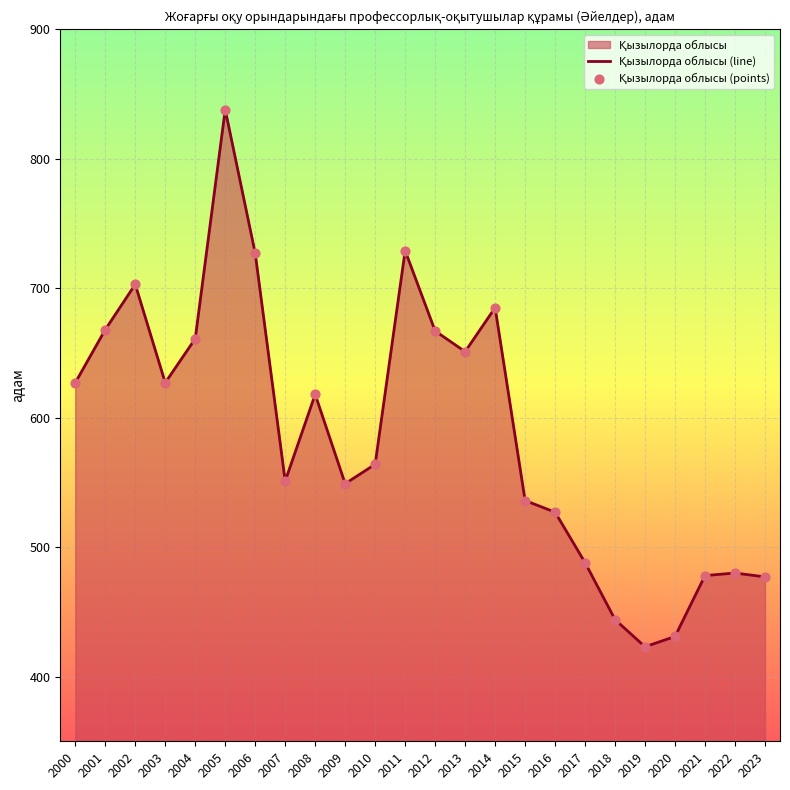

Which series reaches the minimum Y coordinate?

Қызылорда облысы (line)